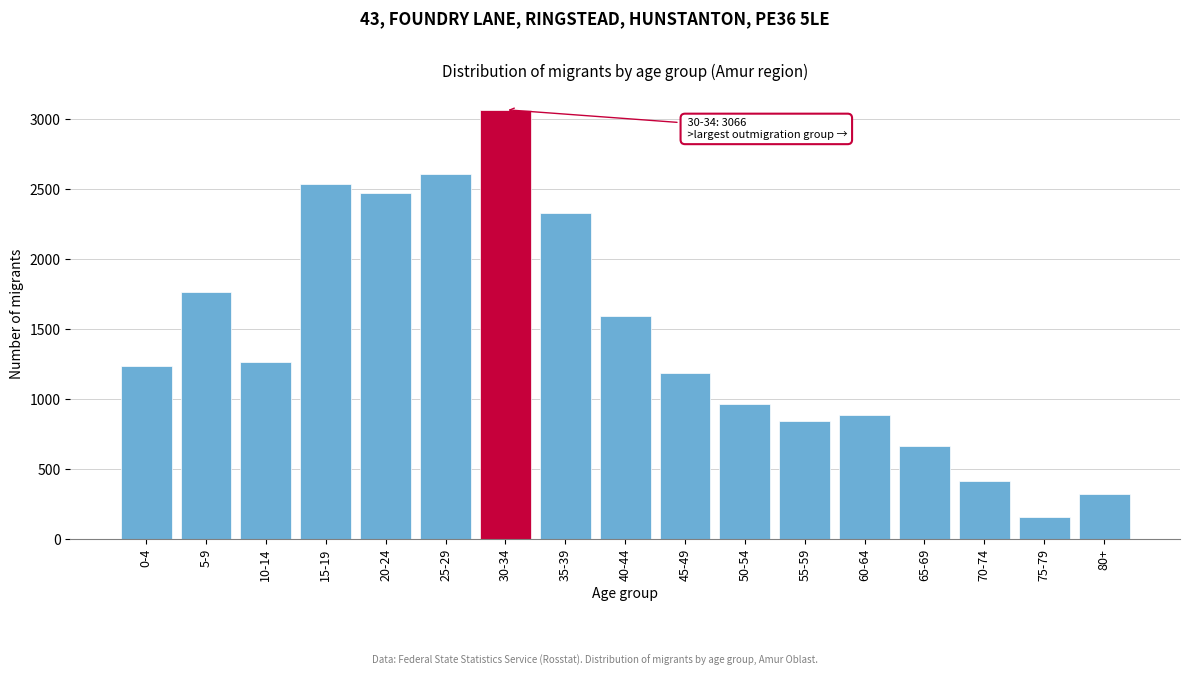

Reading right to left, extract all data points from this chart.

80+=323	75-79=160	70-74=417	65-69=664	60-64=886	55-59=841	50-54=963	45-49=1190	40-44=1592	35-39=2327	30-34=3066	25-29=2604	20-24=2471	15-19=2536	10-14=1262	5-9=1767	0-4=1239